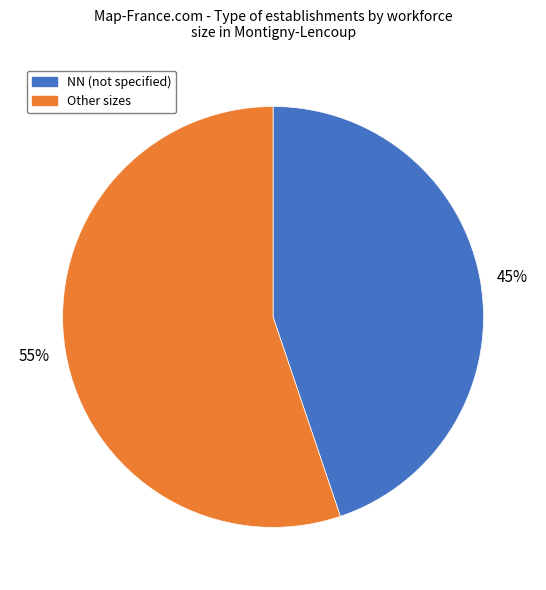

What percentage is the NN (not specified) slice, to the nearest percent?

45%